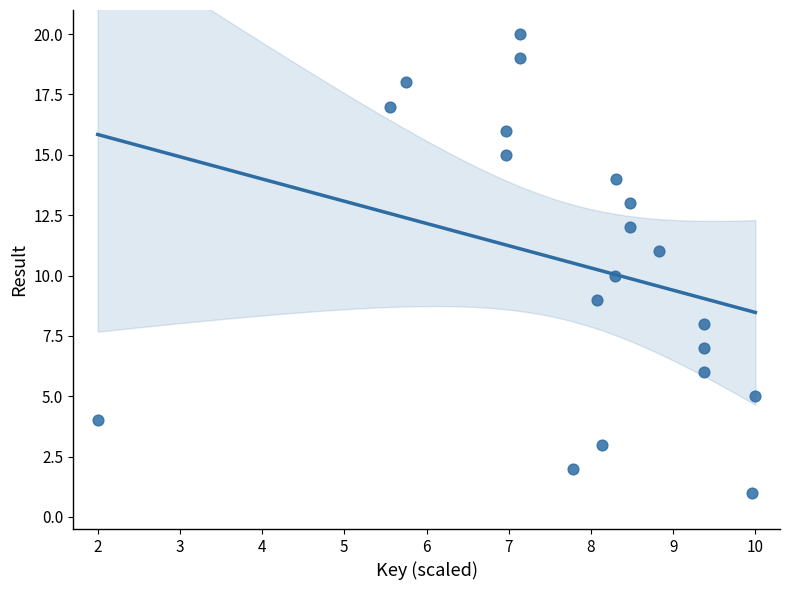

What is the range of Y values (max minus min)?

19